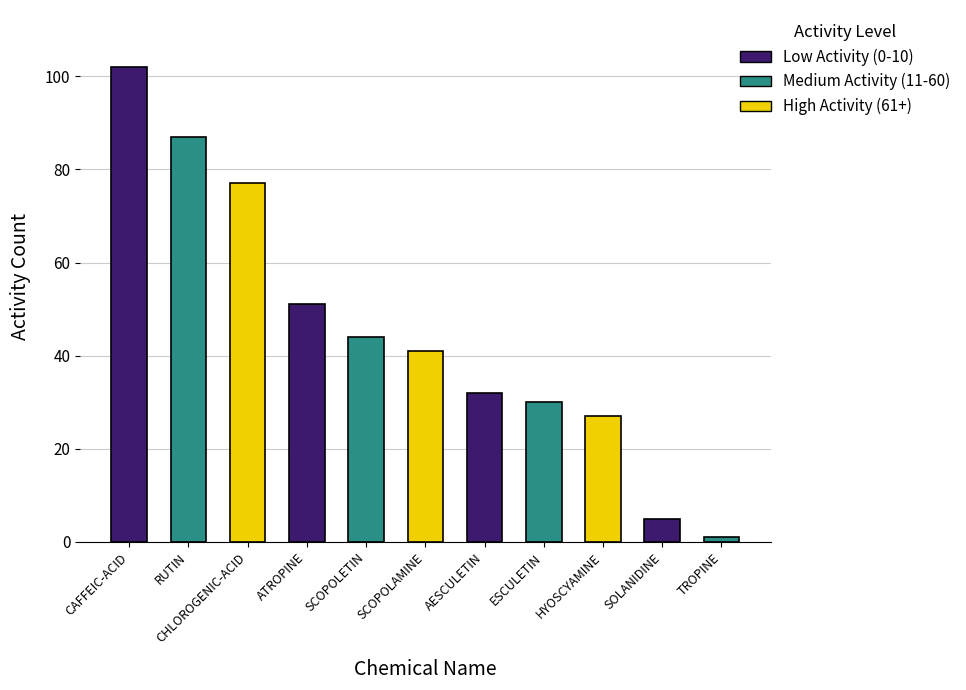

Which category has the lowest value across all series?

TROPINE